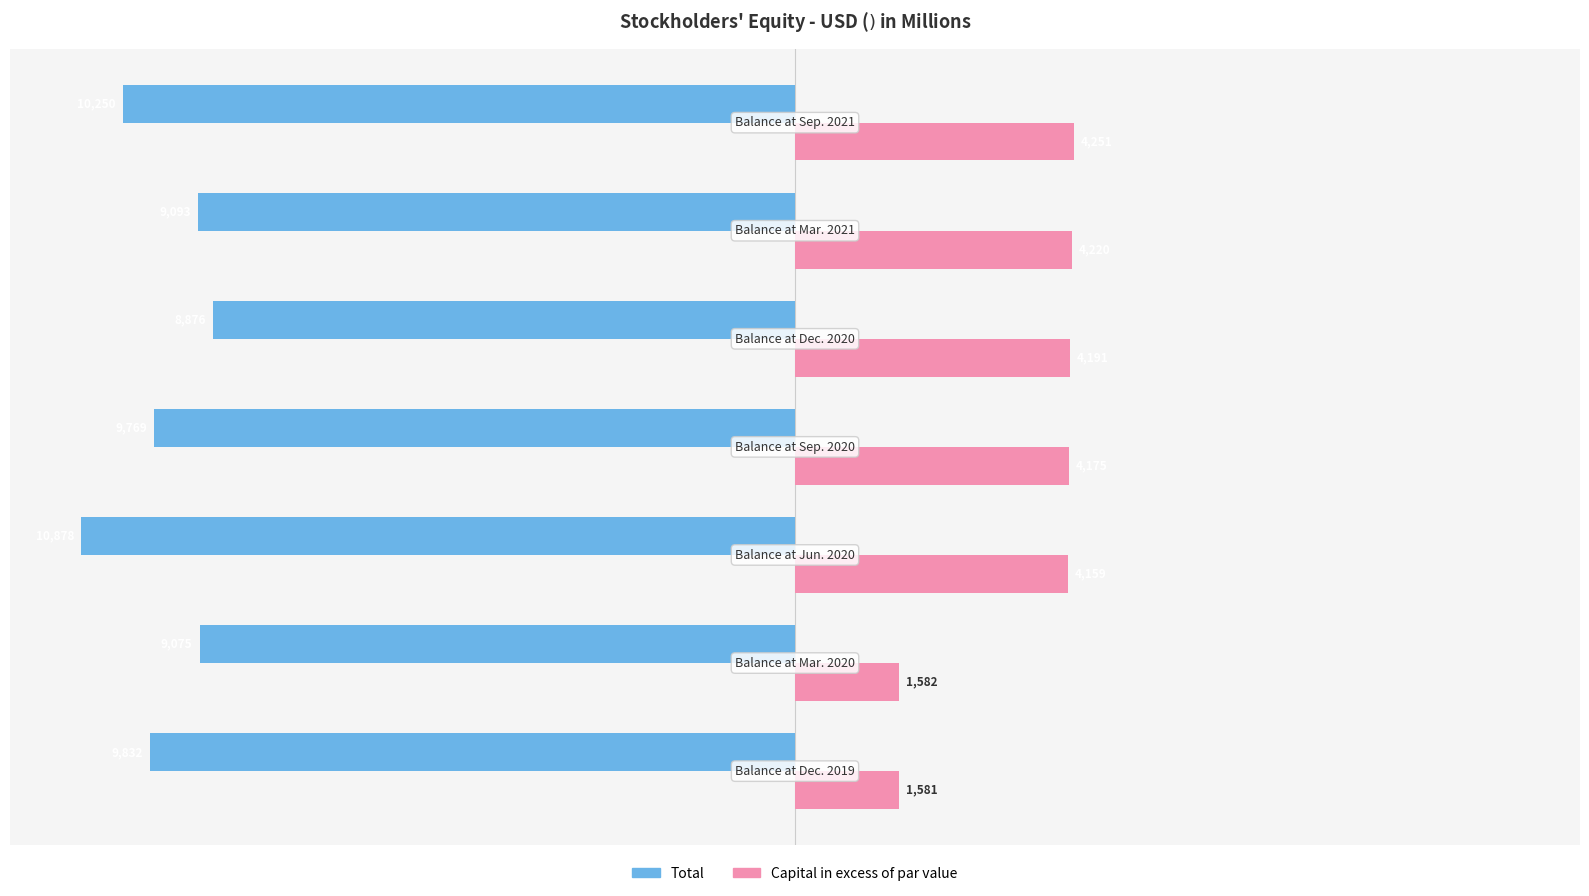

What are all the series names shown in the legend?

Total, Capital in excess of par value